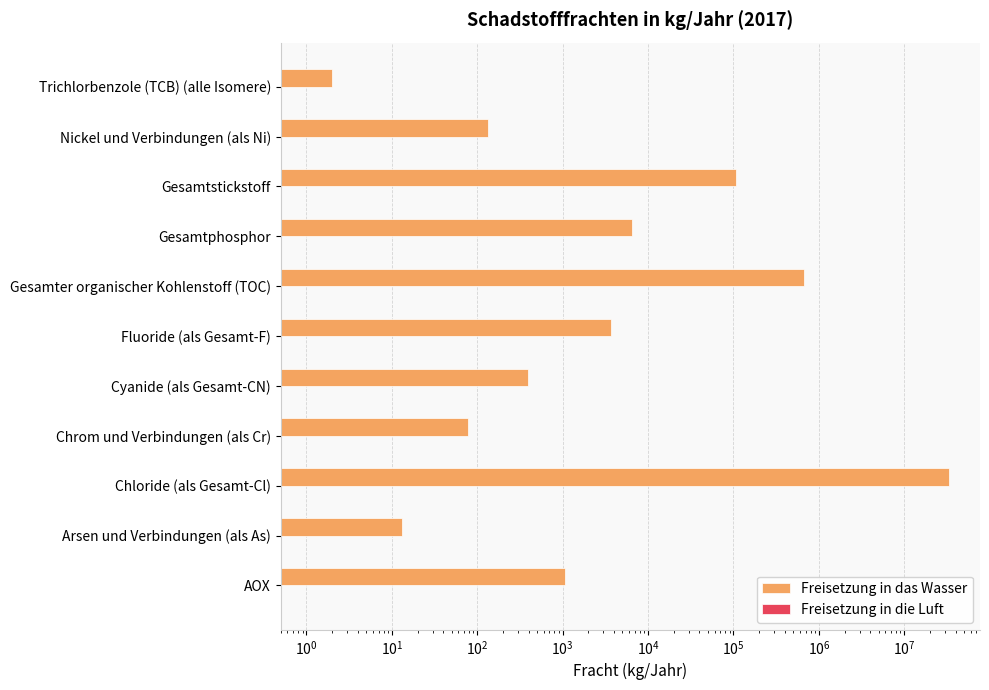

What is the value of the Freisetzung in das Wasser bar at the 10th from the left?

134.0